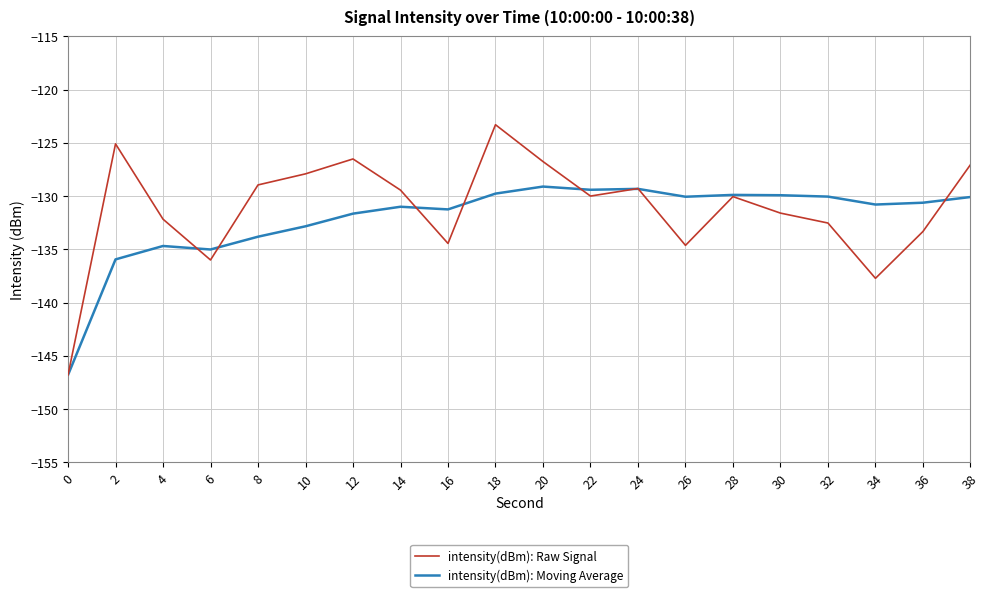

What is the difference between the maximum and minimum values in the intensity(dBm): Moving Average series?

17.7